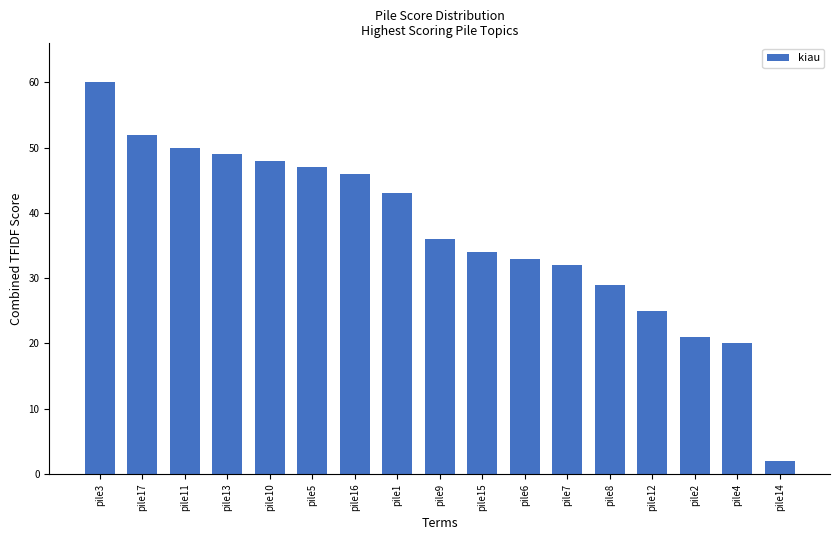

What is the change in value from pile16 to pile6?

-13